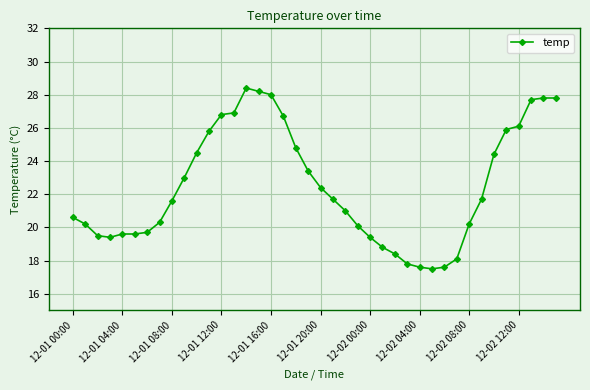

What is the greatest value displayed?

28.4